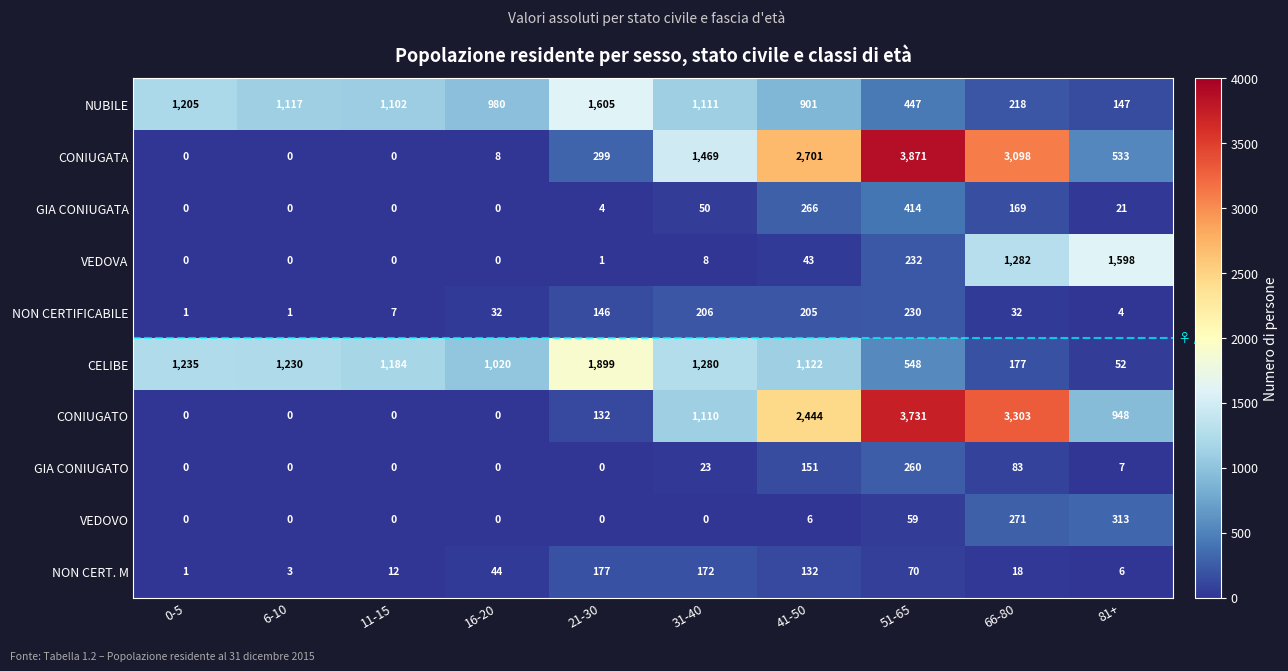

Rank the categories by NUBILE value from lowest to highest.

81+, 66-80, 51-65, 41-50, 16-20, 11-15, 31-40, 6-10, 0-5, 21-30